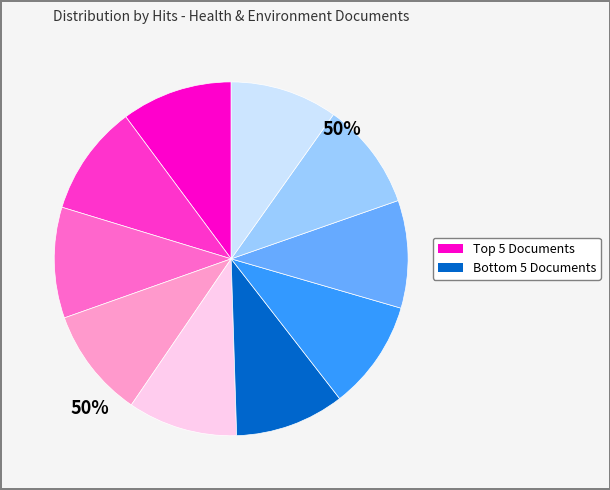

Does any single category account for the majority?

No